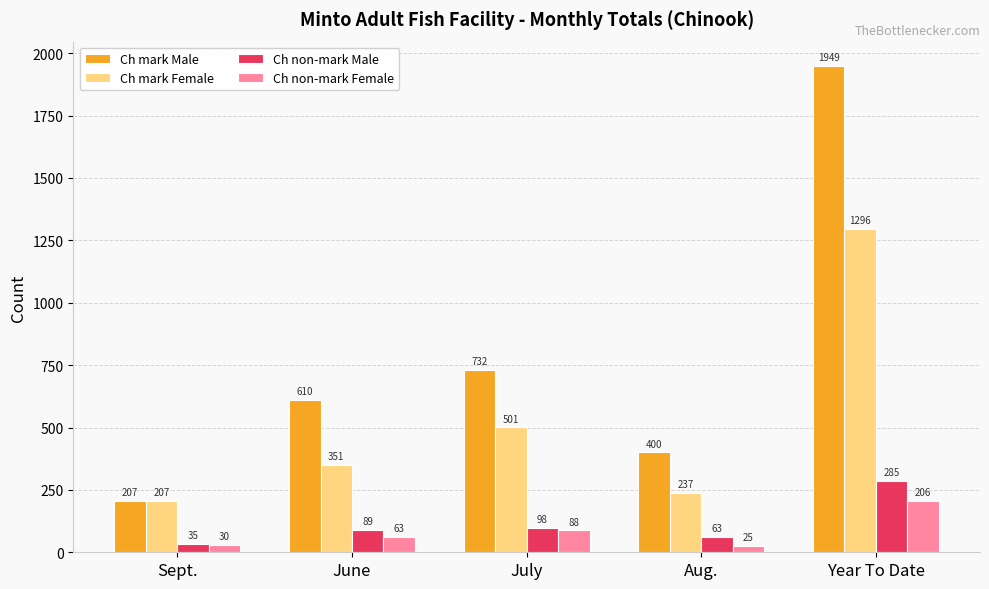

Which series changed the most between June and Year To Date?

Ch mark Male